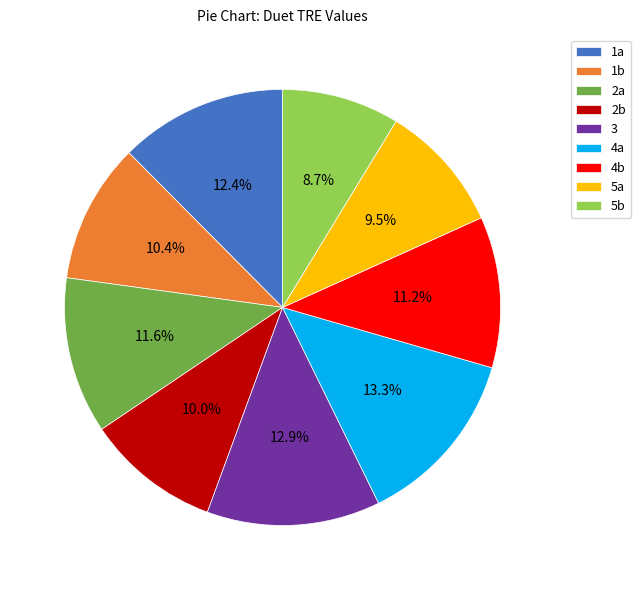

The 1a slice represents 12% of the pie. True or false?

True